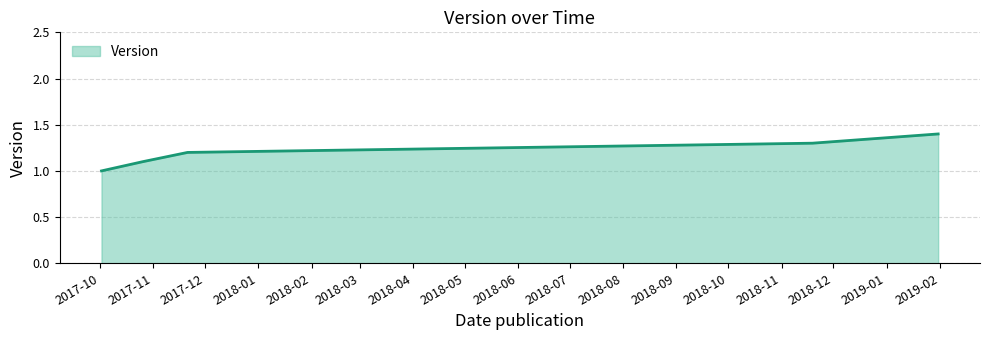

What is the minimum value shown in the chart?

1.0